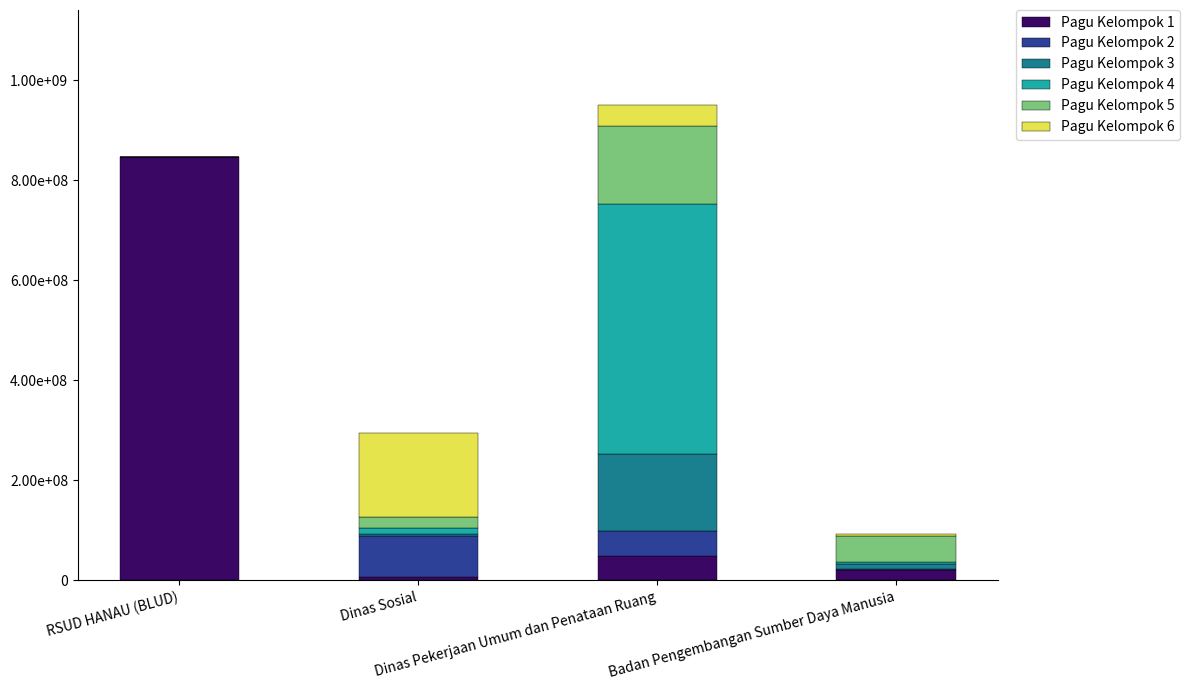

What are all the series names shown in the legend?

Pagu Kelompok 1, Pagu Kelompok 2, Pagu Kelompok 3, Pagu Kelompok 4, Pagu Kelompok 5, Pagu Kelompok 6